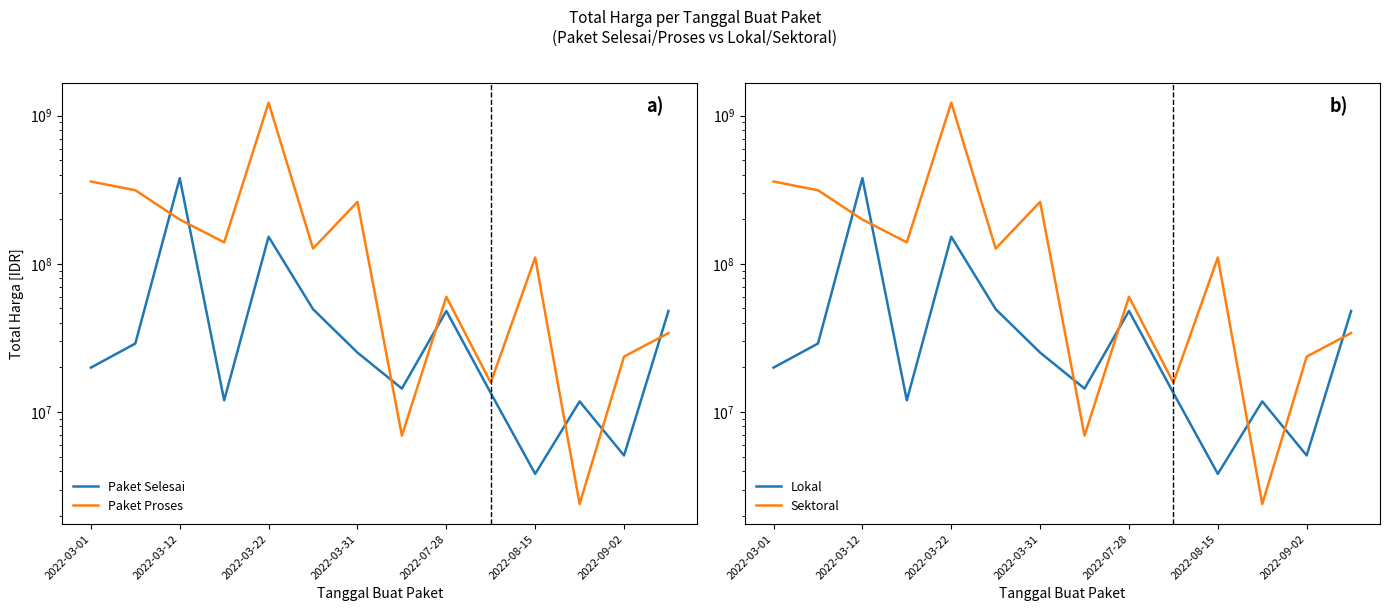

What is the maximum value for Paket Proses?

1224682000